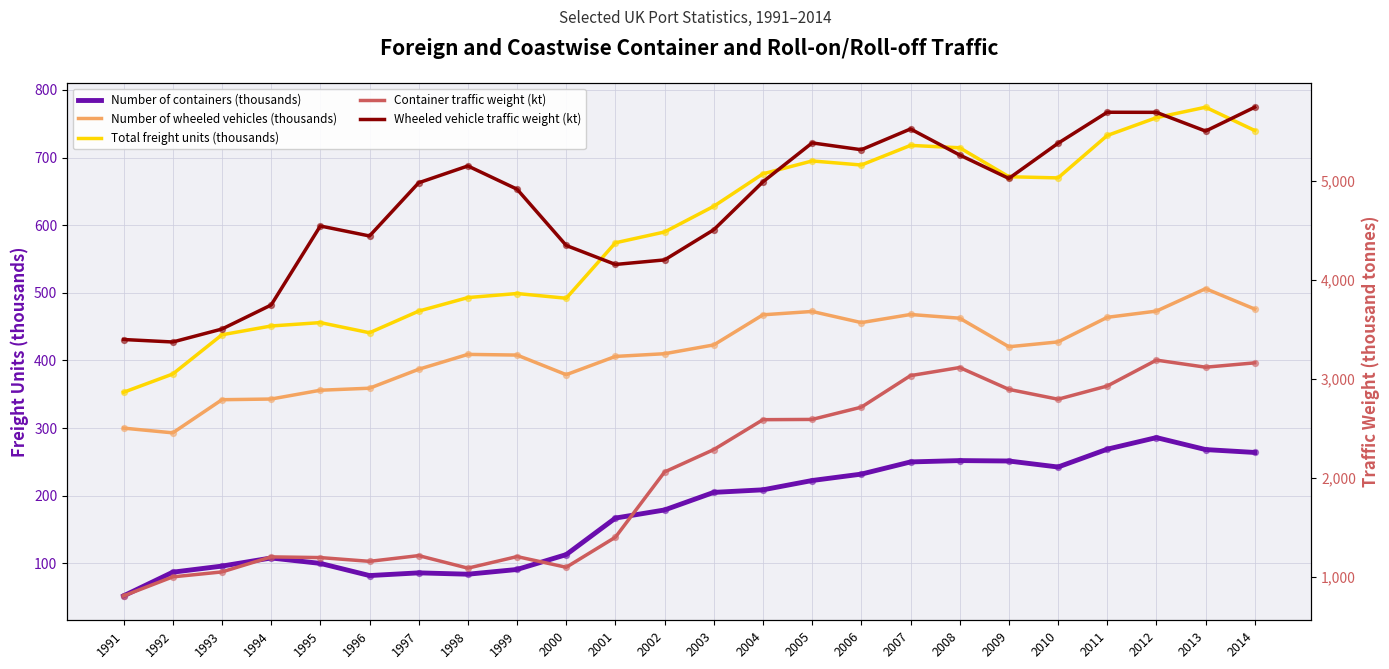

Which series reaches the minimum Y coordinate?

Number of containers (thousands)